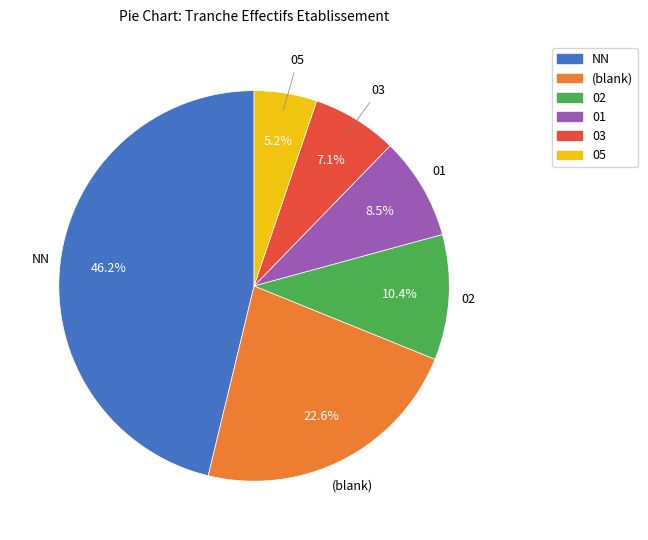

Is there a majority slice in this chart?

No